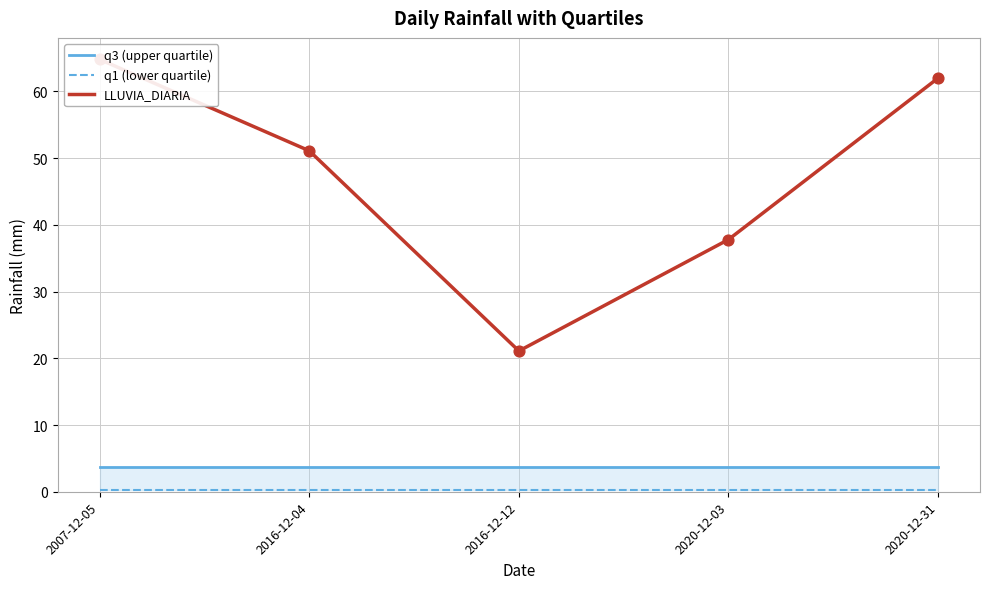

Is the value of LLUVIA_DIARIA at 2016-12-12 greater than the value of q1 (lower quartile) at 2020-12-31?

Yes